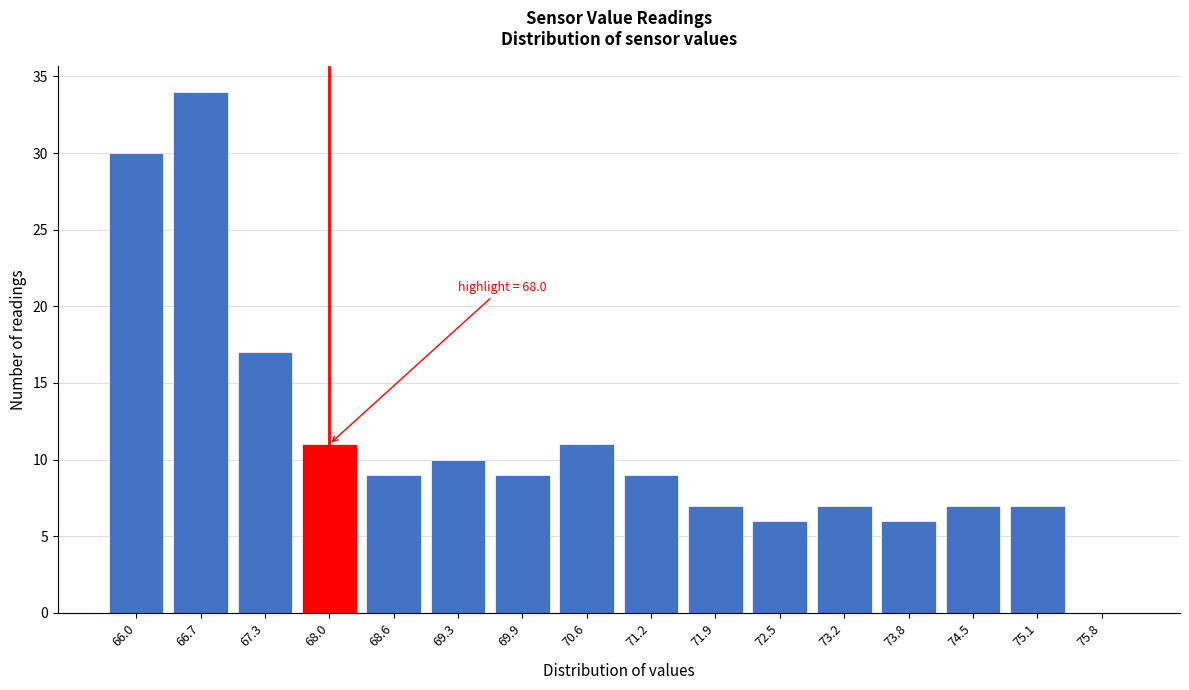

Reading left to right, extract all data points from this chart.

66.0=30	66.7=34	67.3=17	68.0=11	68.6=9	69.3=10	69.9=9	70.6=11	71.2=9	71.9=7	72.5=6	73.2=7	73.8=6	74.5=7	75.1=7	75.8=0